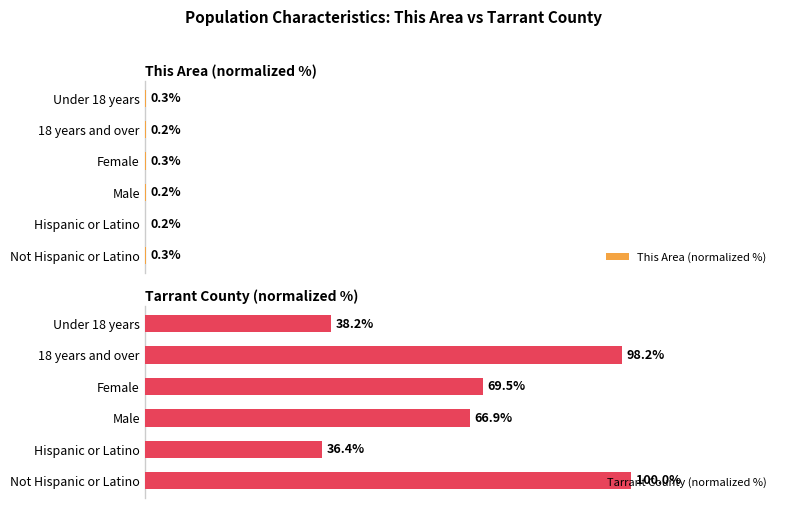

Reading right to left, transcribe all the data shown in this chart.

This Area (normalized %): 0.3	0.2	0.3	0.2	0.2	0.3
Tarrant County (normalized %): 38.2	98.2	69.5	66.9	36.4	100.0